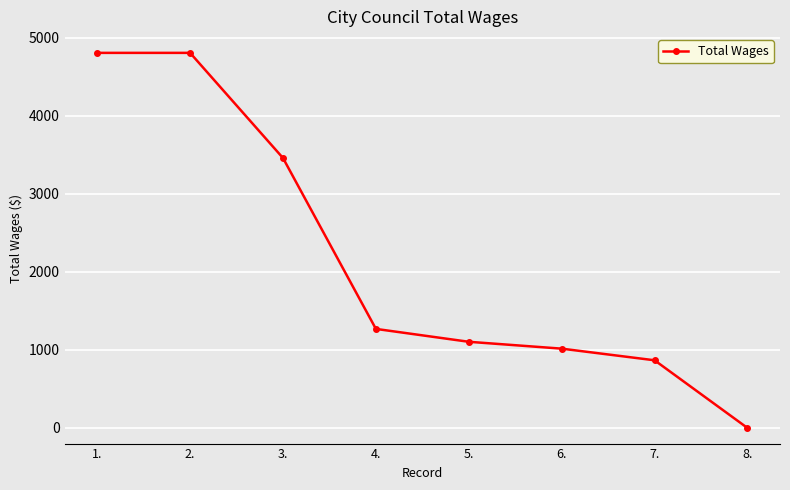

What is the sum of the values at 5. and 8.?

1104